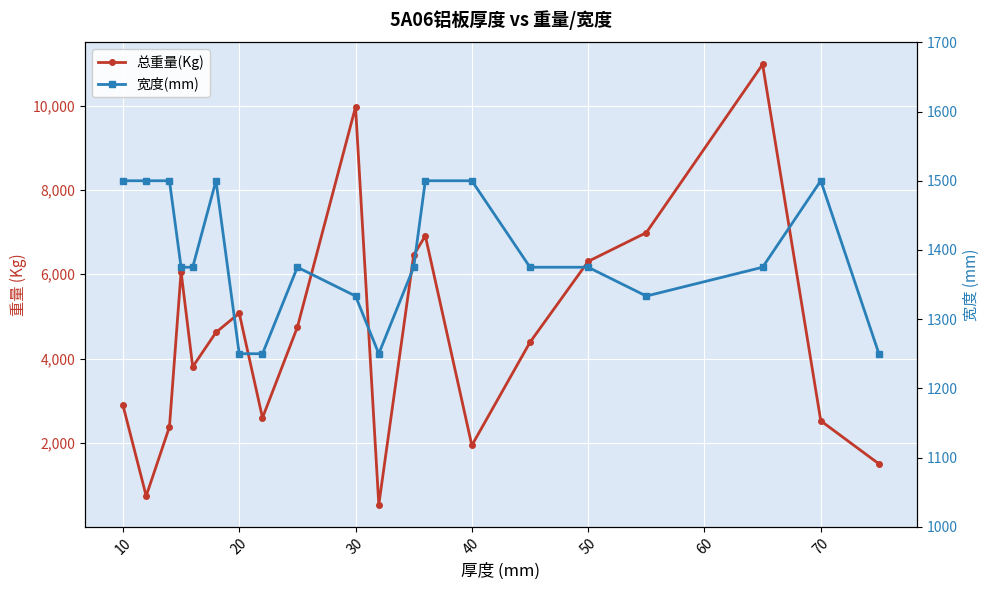

What is the average value of the 总重量(Kg) series?

4569.9